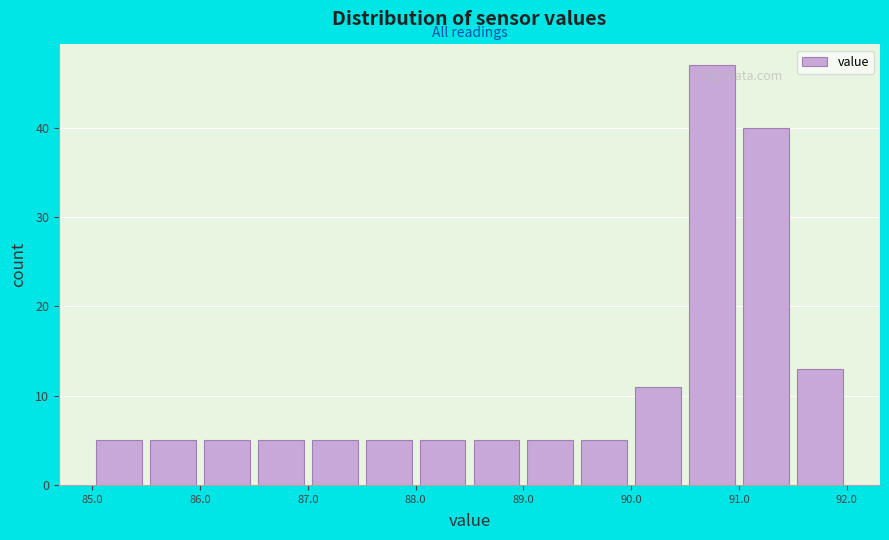

What is the height of the bar covering 89.5 to 90.0 on the x-axis? The values are not printed on the chart, so give them approximately, as read against the axis.

5